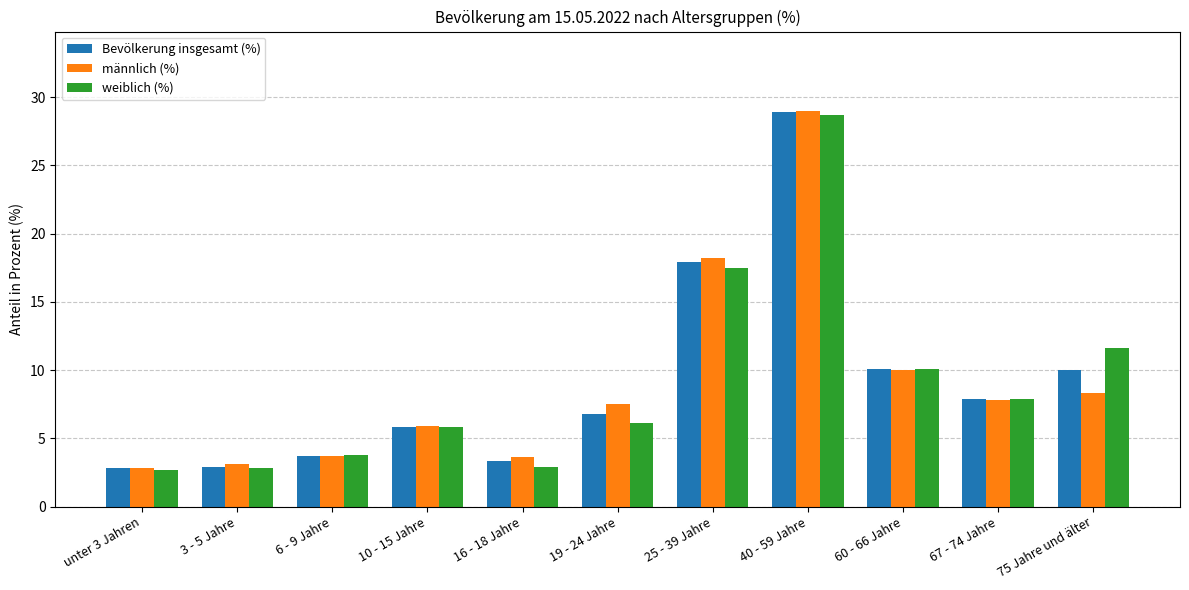

What is the label of the 5th bar from the left?

16 - 18 Jahre